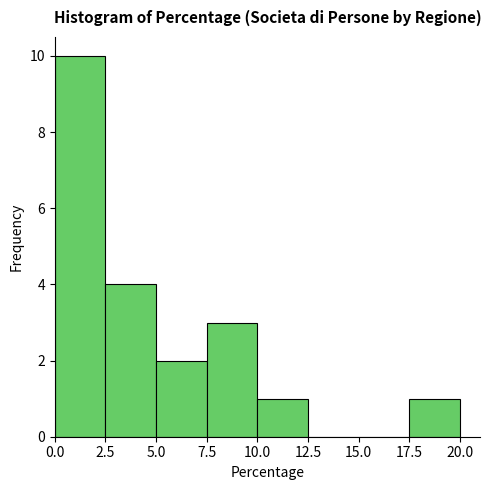

Reading left to right, transcribe this chart: for each bar, give the range it covers on the x-axis and its height. The values are not printed on the chart, so give them approximately, as read against the axis.

0.0 to 2.5: 10
2.5 to 5.0: 4
5.0 to 7.5: 2
7.5 to 10.0: 3
10.0 to 12.5: 1
12.5 to 15.0: 0
15.0 to 17.5: 0
17.5 to 20.0: 1